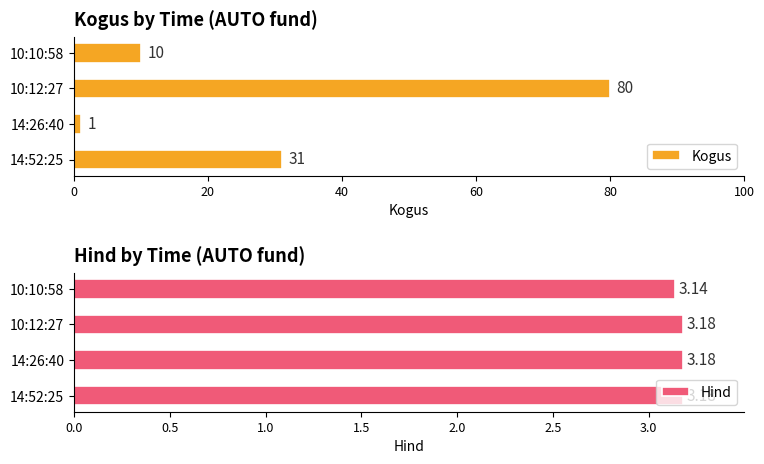

What is the value of the Hind bar at the 3rd from the left?

3.2